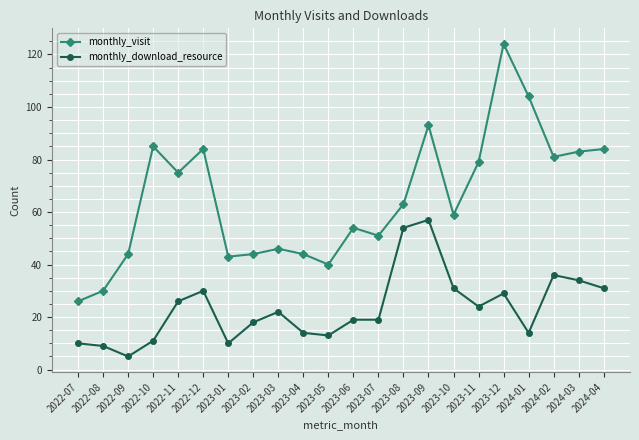

Is it true that monthly_visit equals 46 at 2023-03?

True